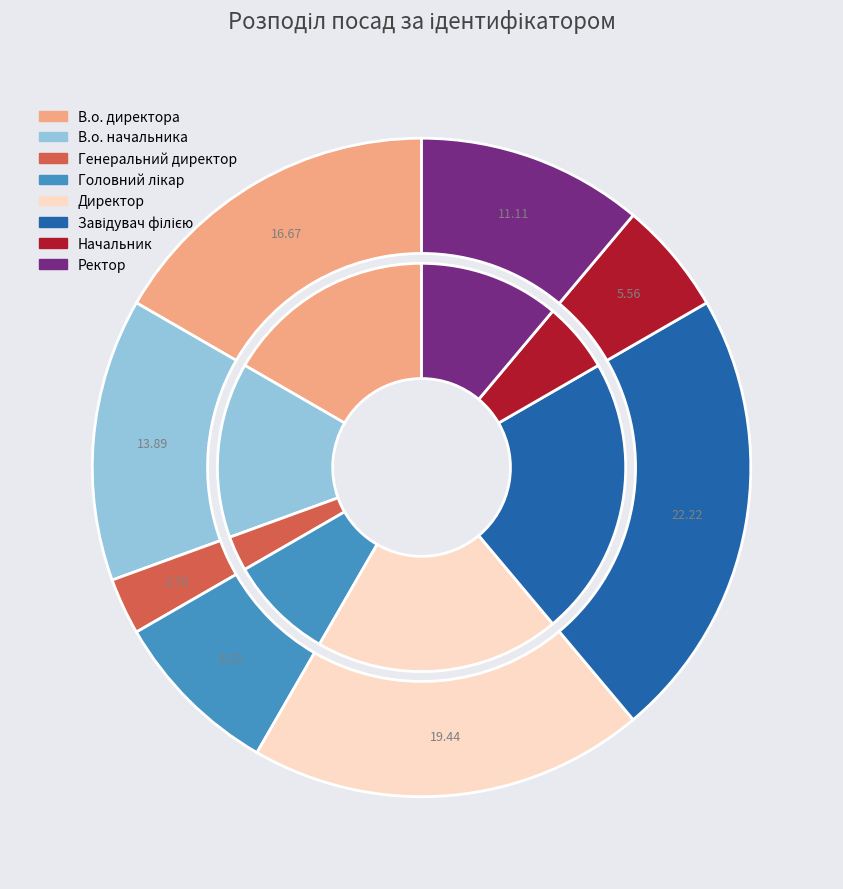

Which slice is the largest?

Завідувач філією